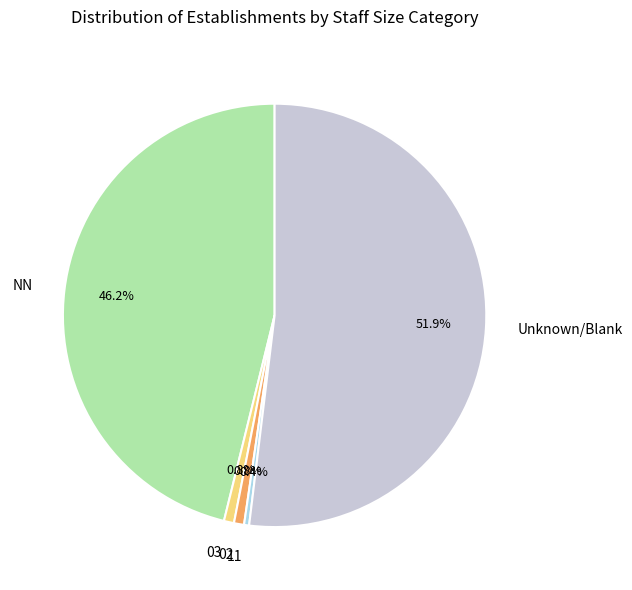

Which category accounts for the majority?

Unknown/Blank